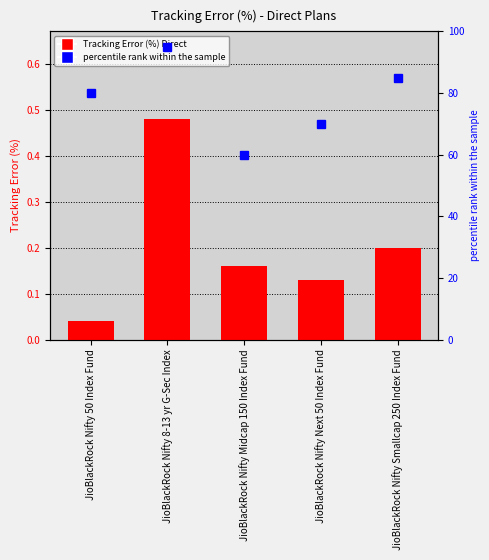

What is the difference between the highest and lowest values at JioBlackRock Nifty 50 Index Fund?

80.0